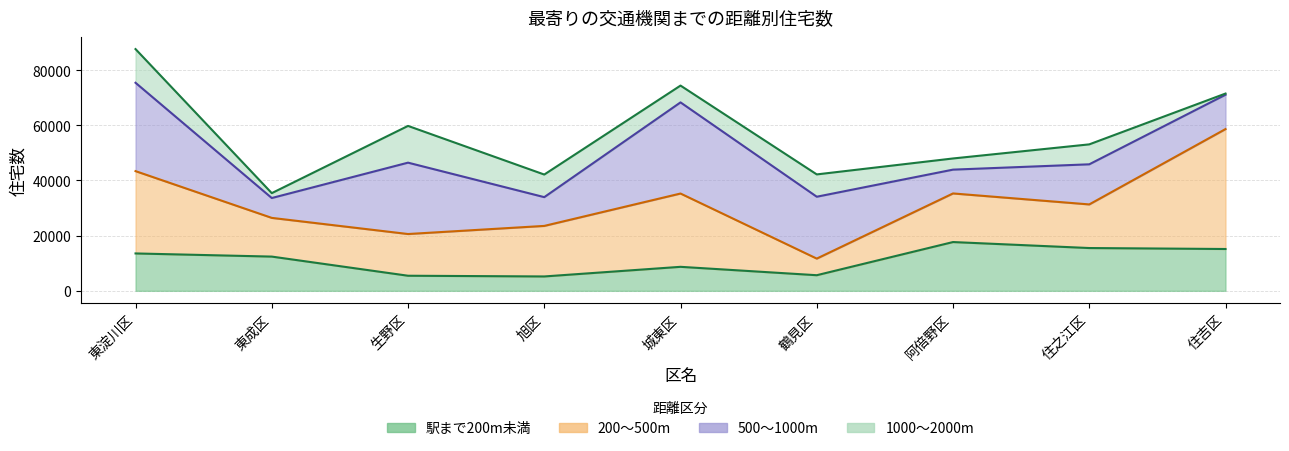

What is the value of the 500～1000m point at the 5th from the left?

33040